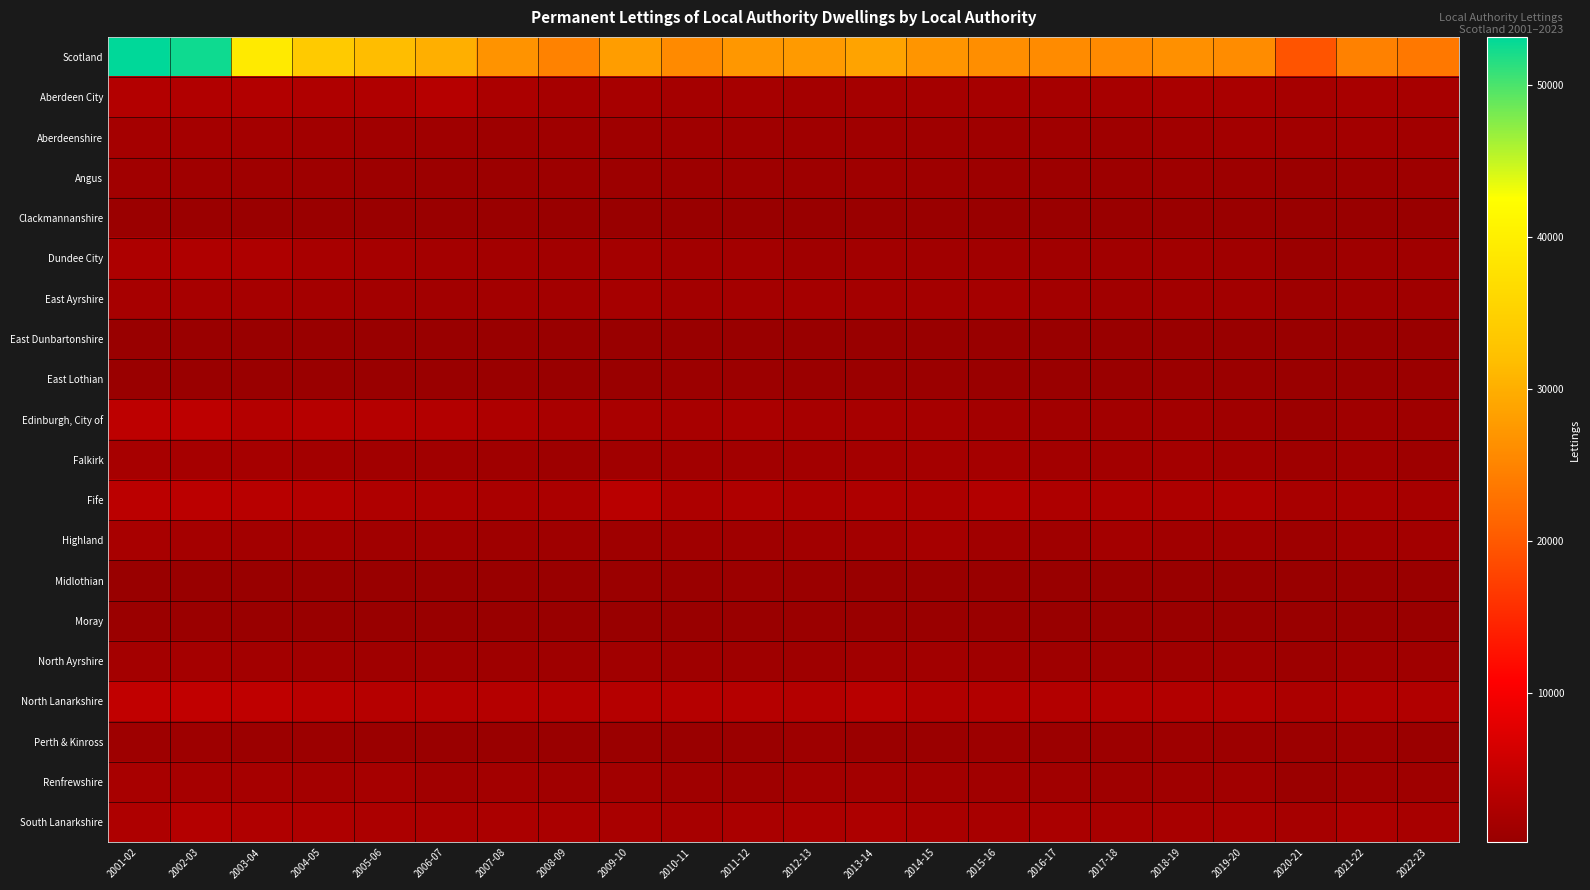

At which category is the sum across all series the highest?

2001-02